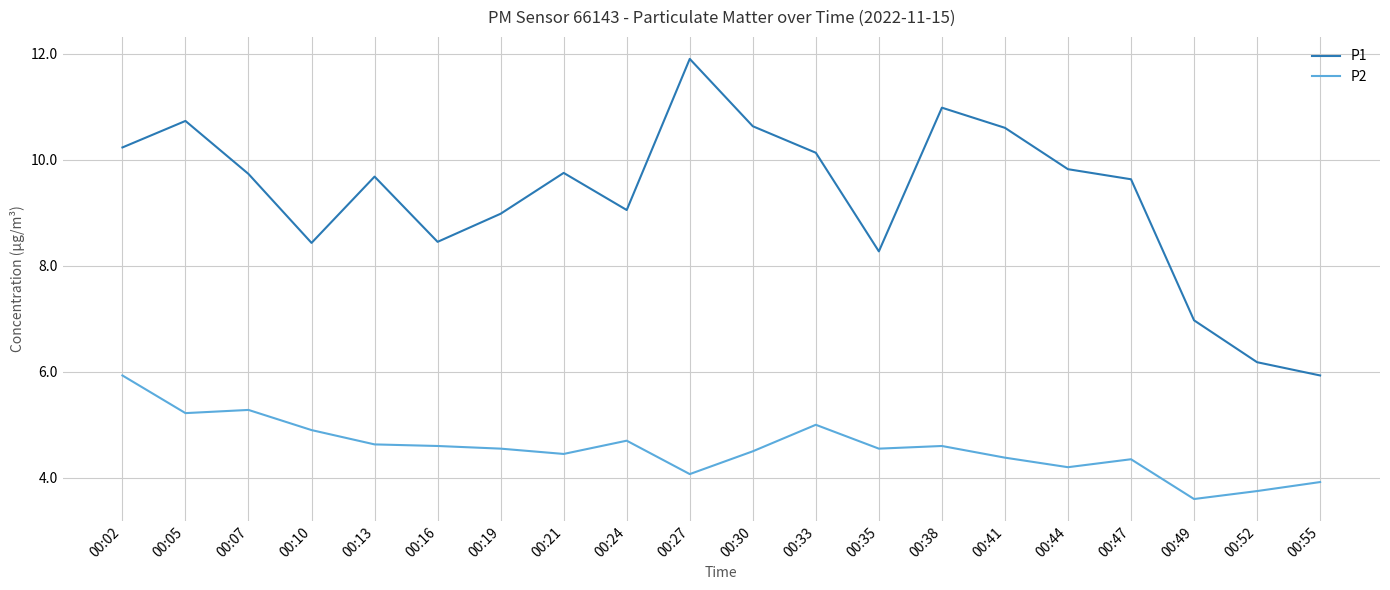

What is the average value of the P2 series?

4.6